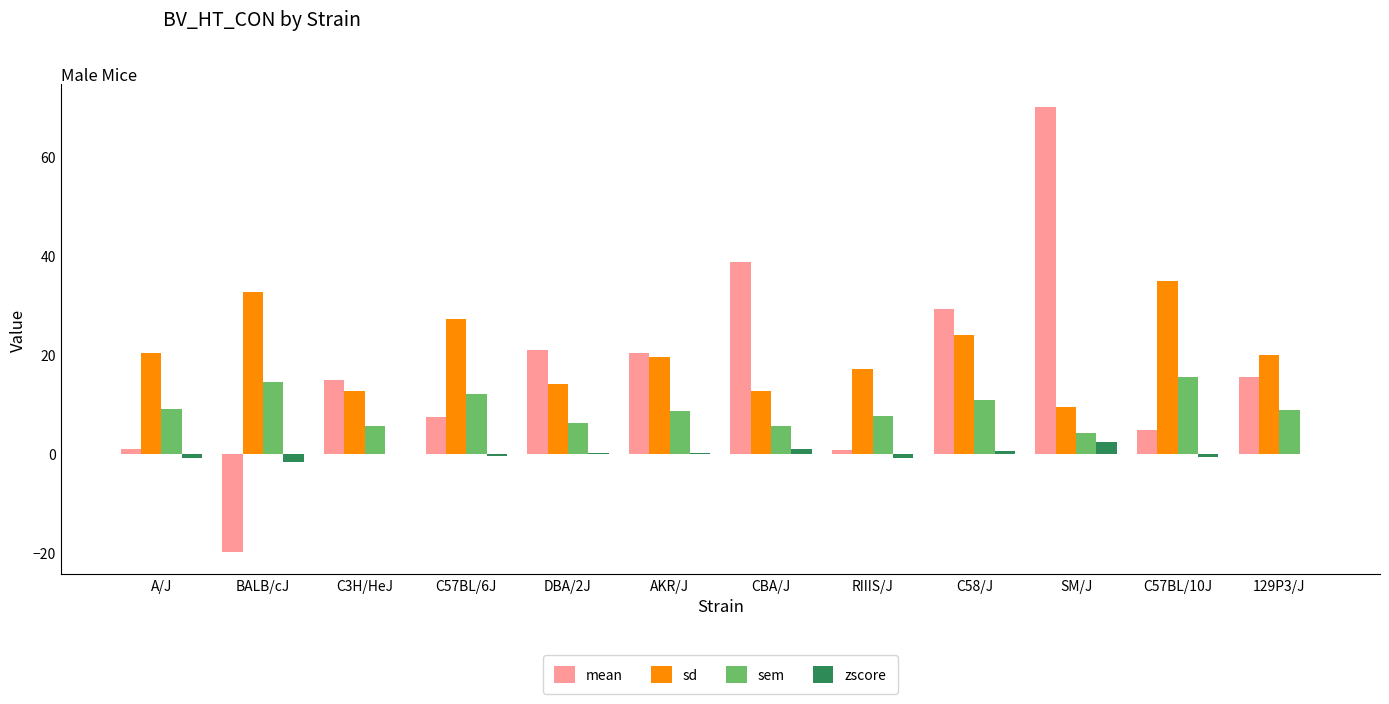

Between CBA/J and 129P3/J, which series saw the biggest shift?

mean